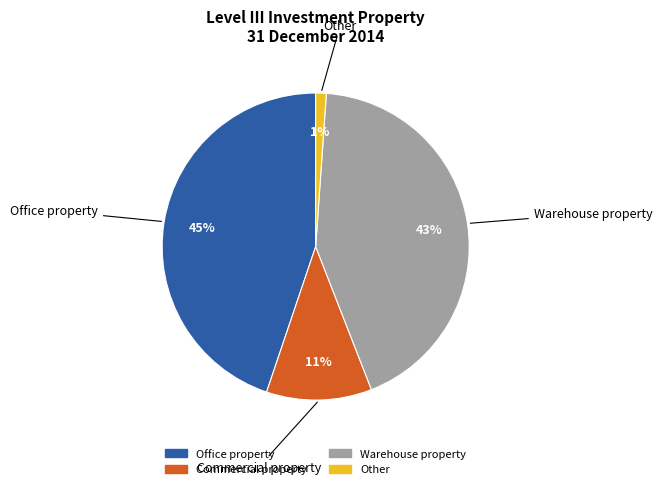

Which category has the smallest portion of the pie?

Other